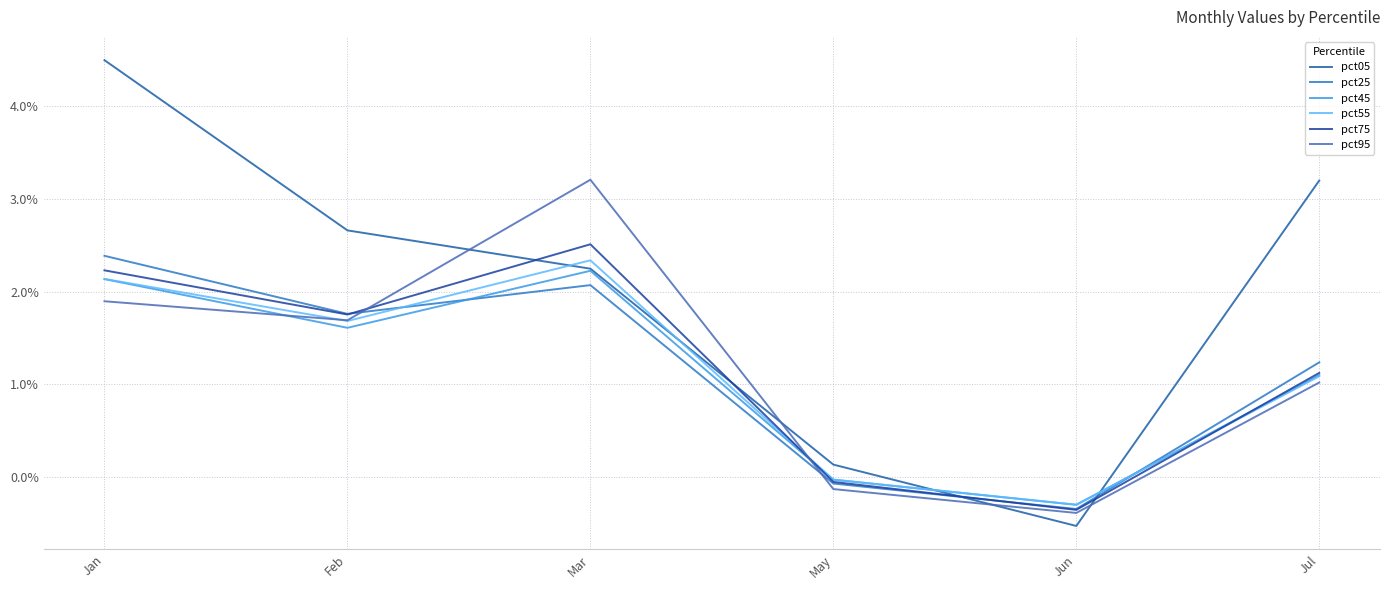

At how many categories does at least one series exceed 2?

4